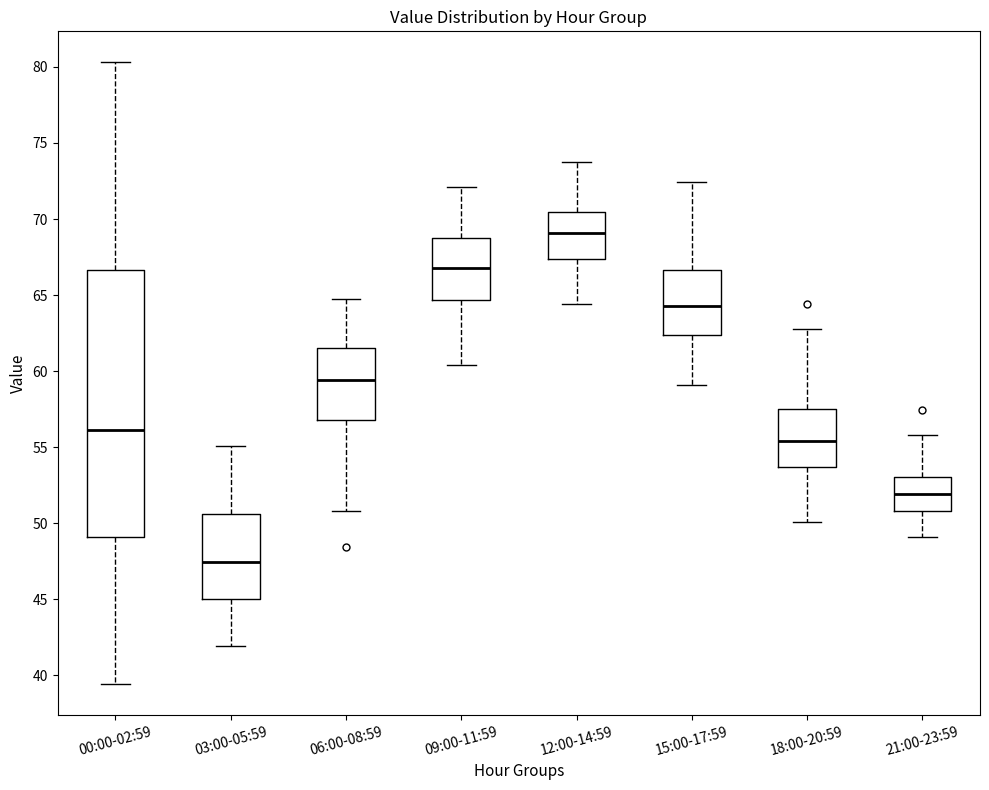

Which box's median line is the highest?

12:00-14:59